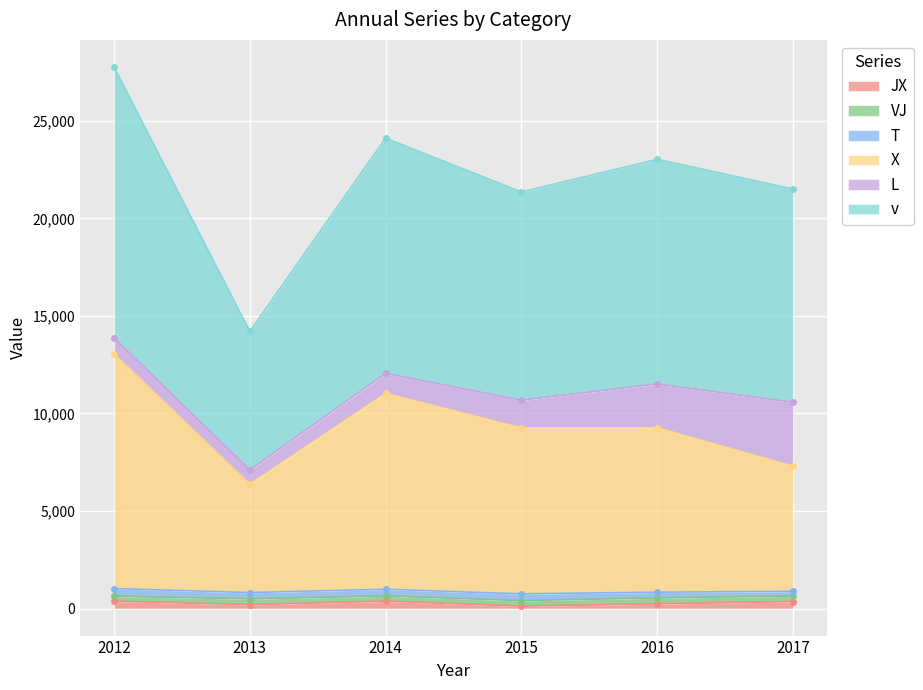

The JX series shows 239 at 2016. True or false?

True